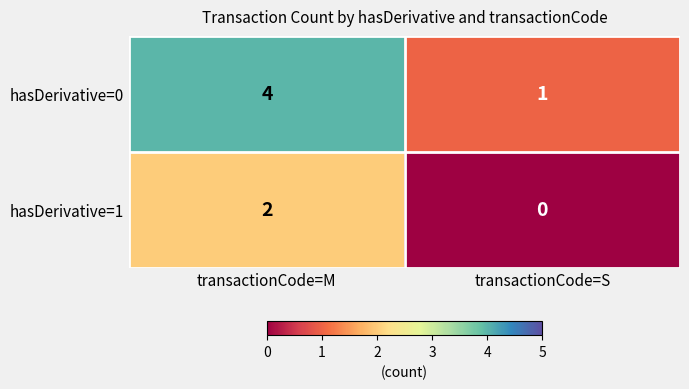

What is the total value across all series at transactionCode=S?

1